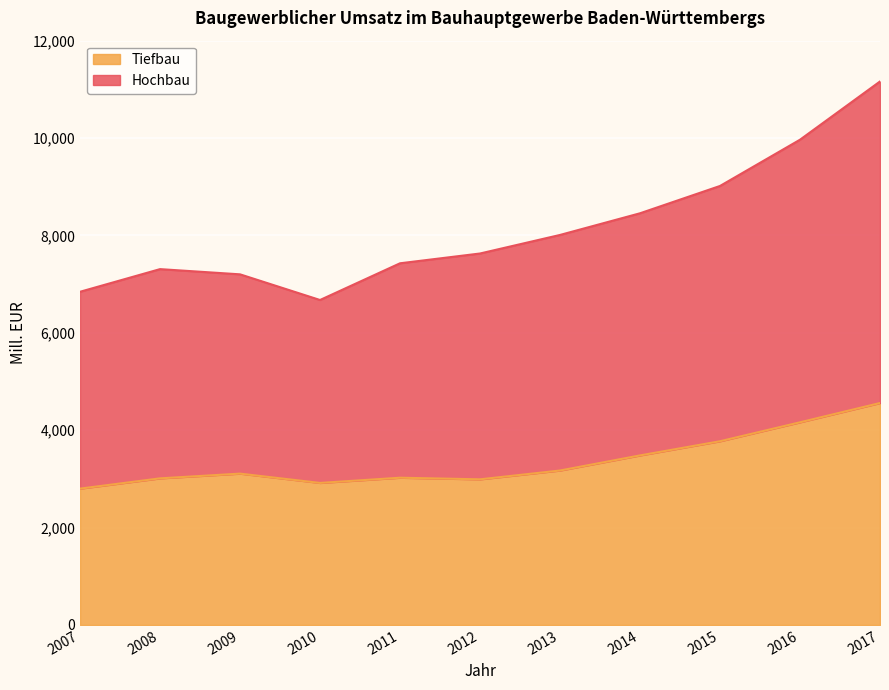

What is the minimum value for Hochbau?

6674